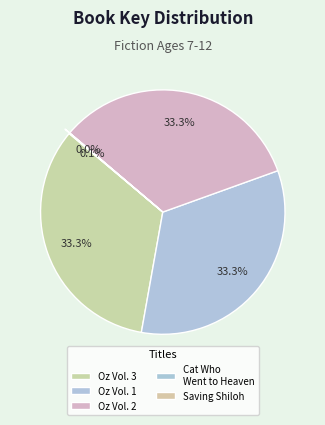

Rank the categories by value from highest to lowest.

Oz, the Complete Collection, Volume 3, Oz, the Complete Collection, Volume 2, Oz, the Complete Collection, Volume 1, Saving Shiloh, Cat Who Went to Heaven